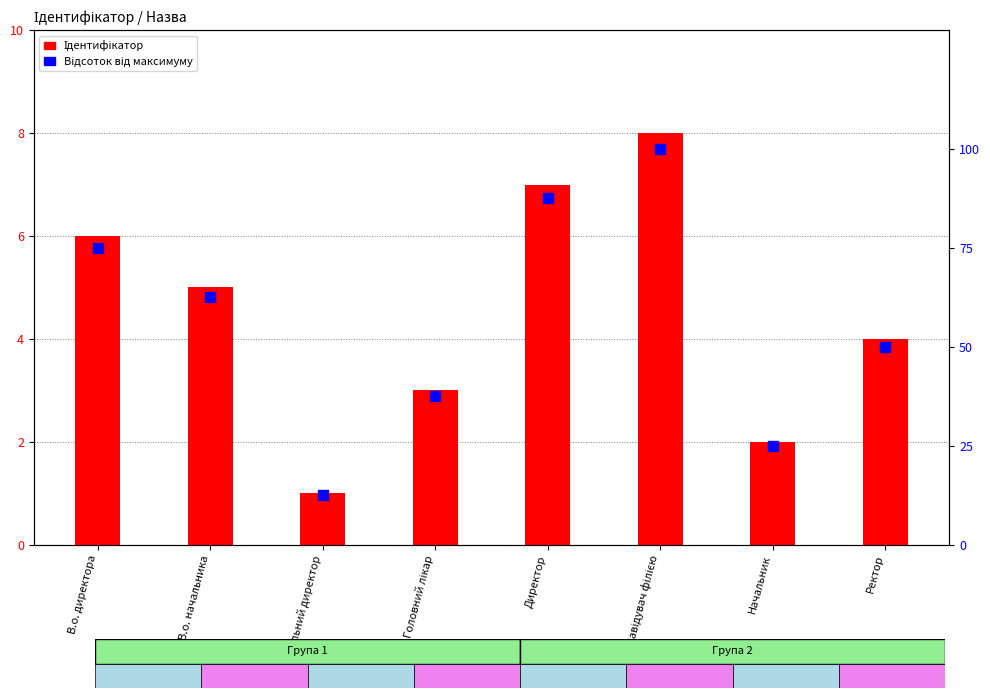

At how many categories does at least one series exceed 15?

7